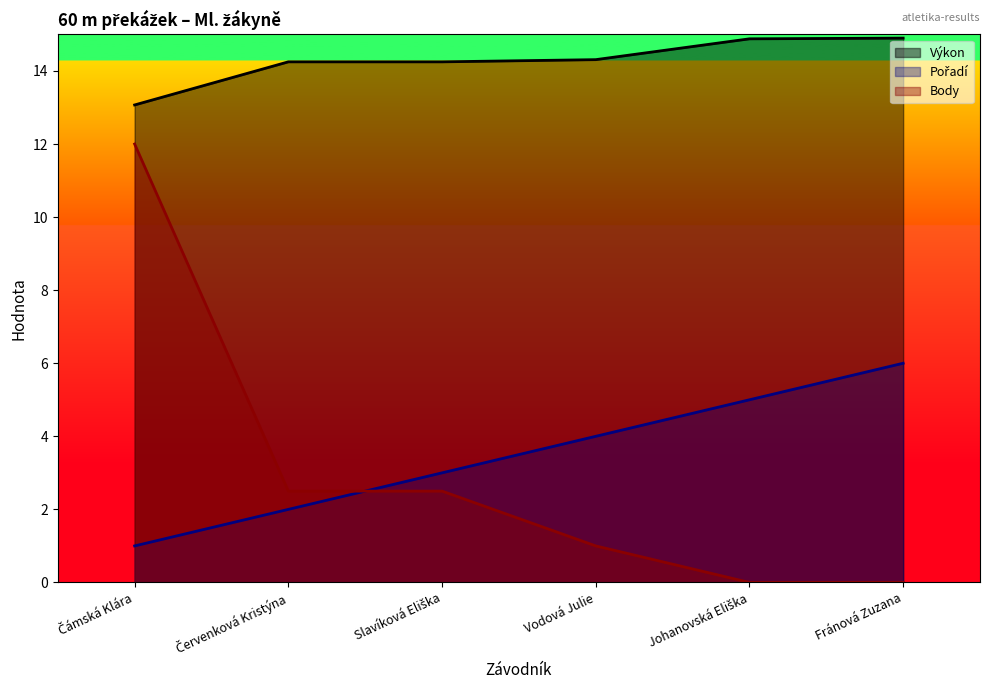

How many data points in Výkon are above 14?

5